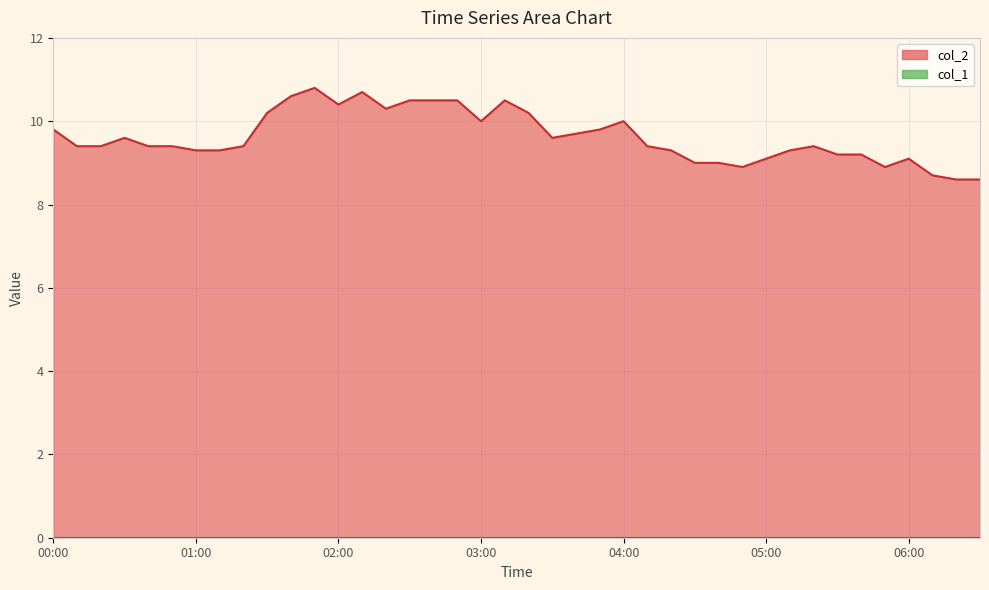

The chart shows a value of 10.5 at 03:10. True or false?

True